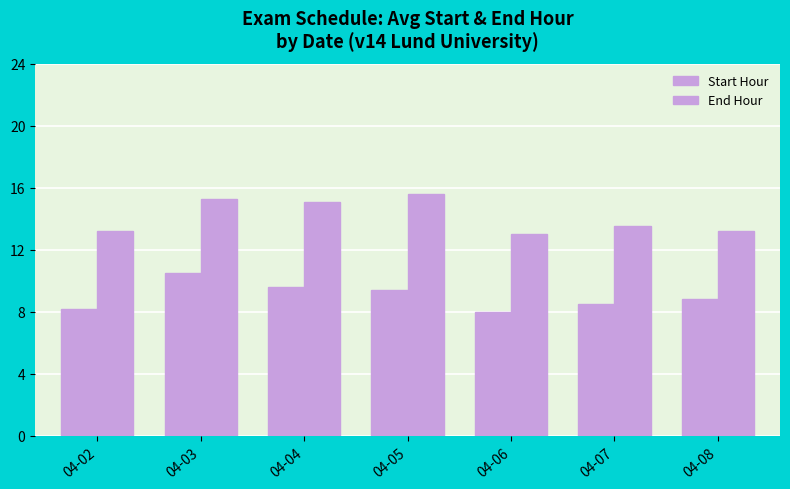

Count the number of data series in this chart.

2